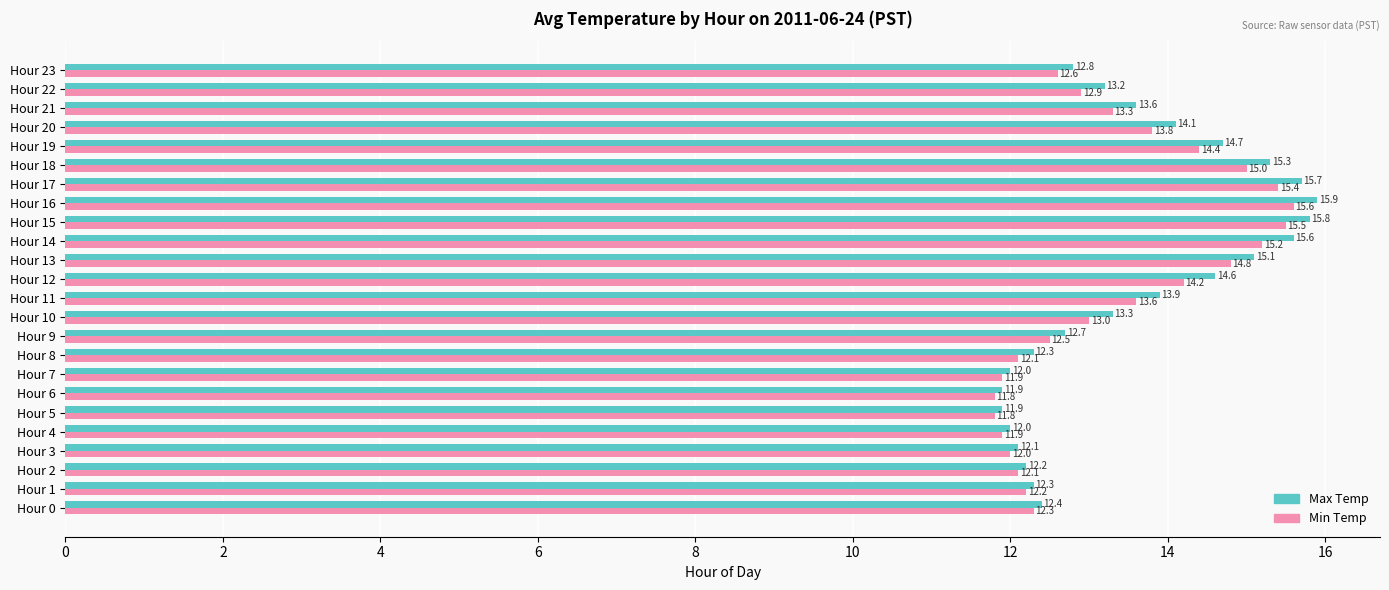

List the series in order of their overall mean, highest first.

Max Temp, Min Temp